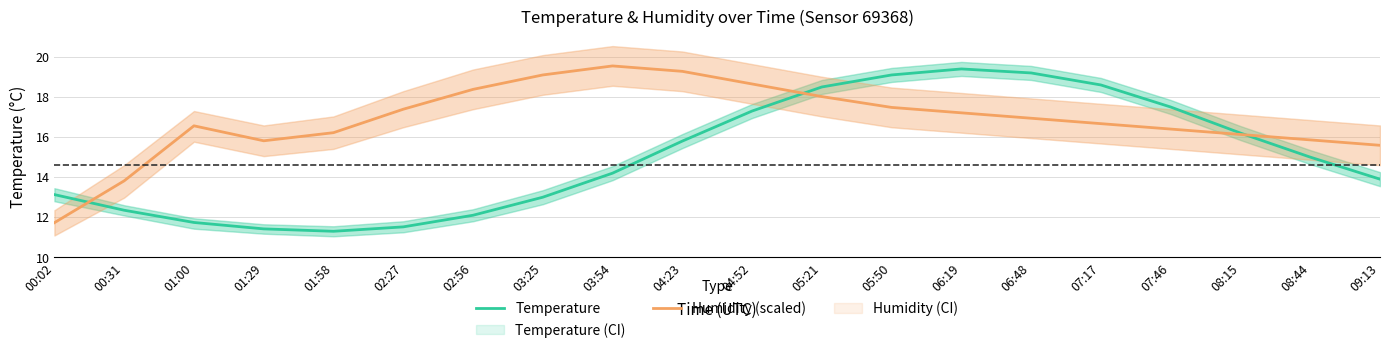

How many data points does each series have?

20